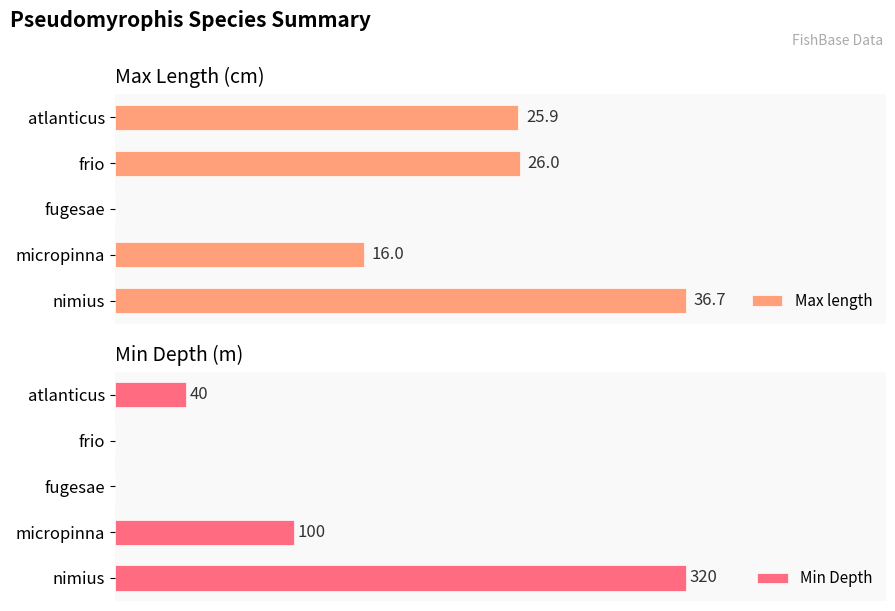

Reading left to right, what are all the values shown in this chart?

Max length: 25.9	26.0	0.0	16.0	36.7
Min Depth: 40.0	0.0	0.0	100.0	320.0